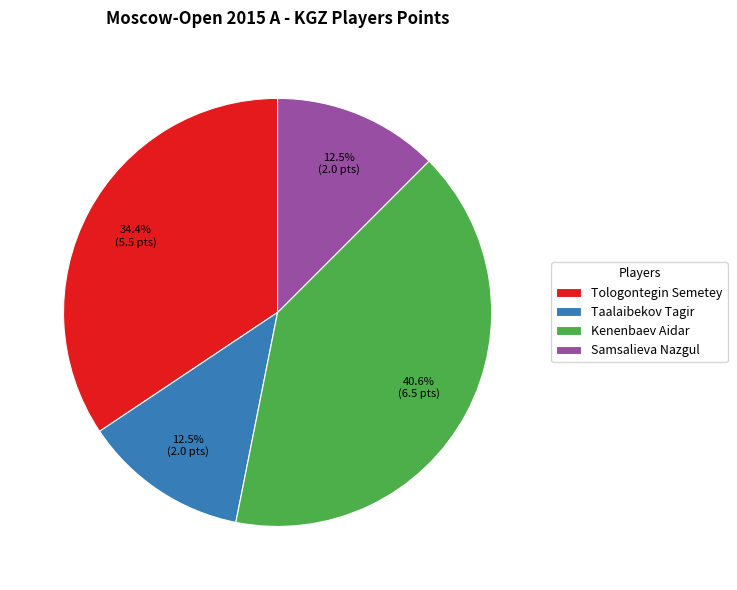

Does Samsalieva Nazgul represent more than half of the total?

No